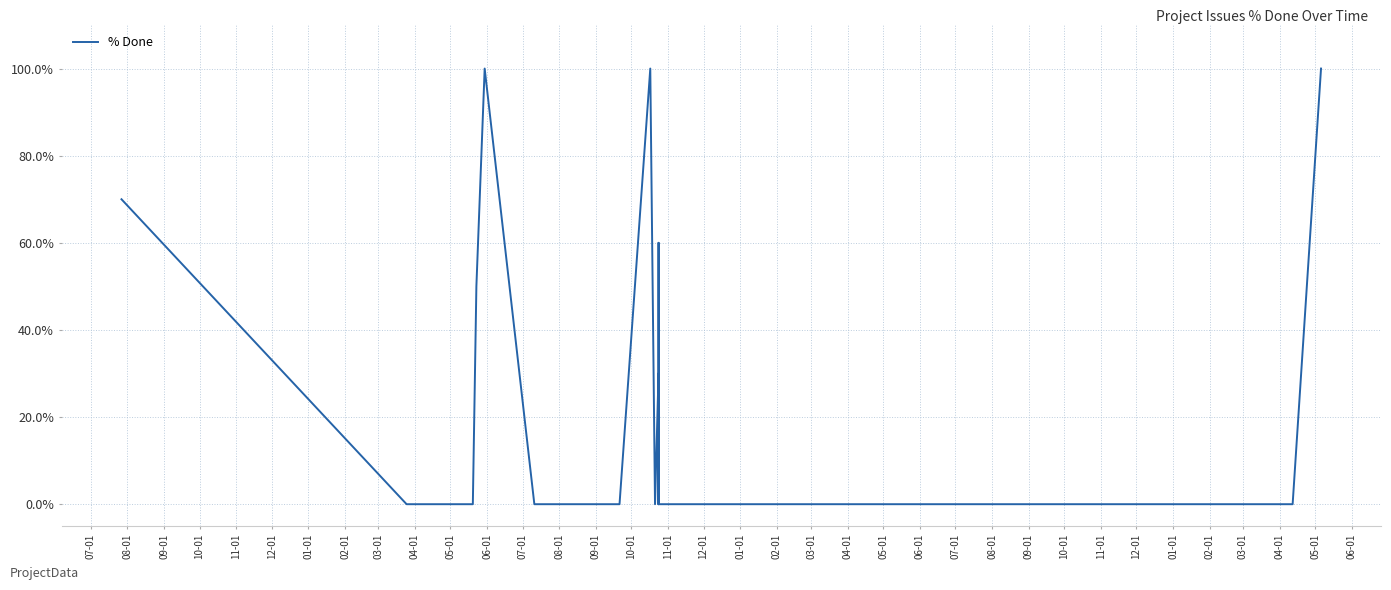

At which category does the chart reach its minimum across all series?

08-01